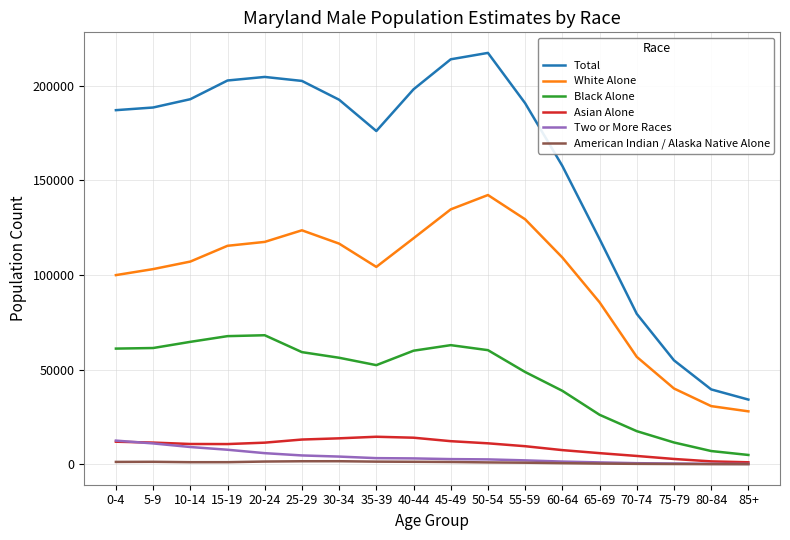

At which label is White Alone closest to 85113?

65-69